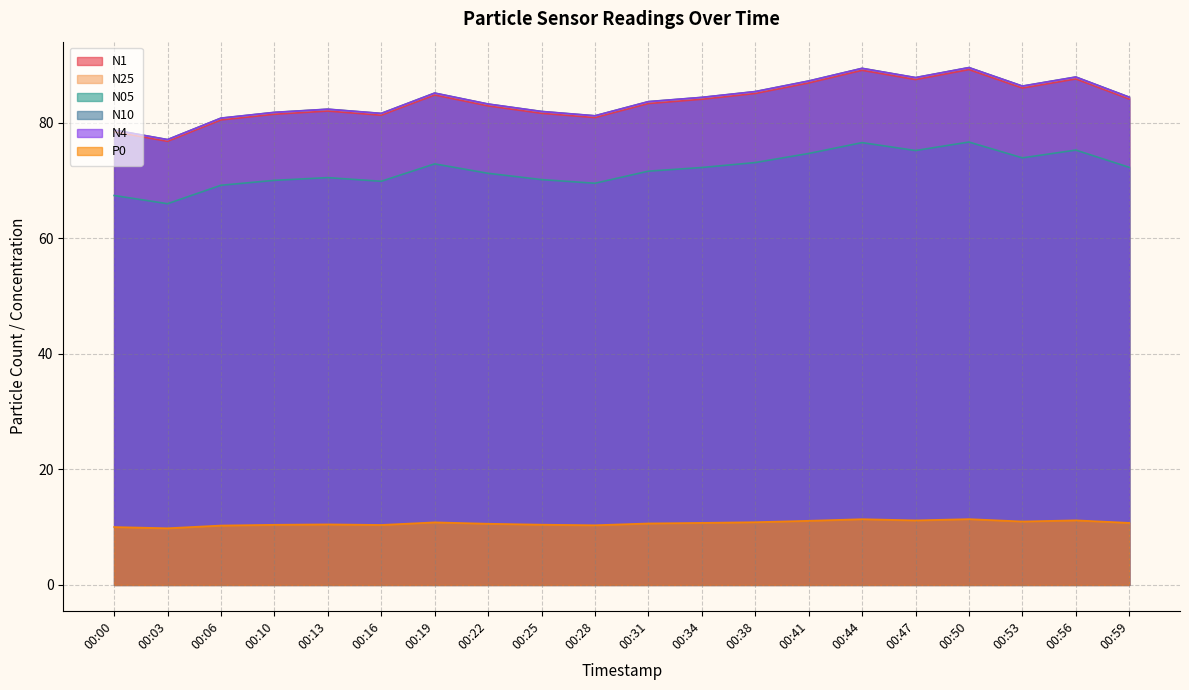

What are all the series names shown in the legend?

N1, N25, N05, N10, N4, P0